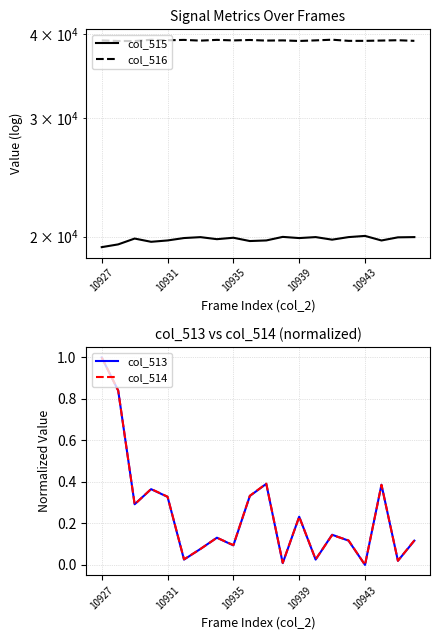

The value of col_513 at 10927 is 0.5. True or false?

False